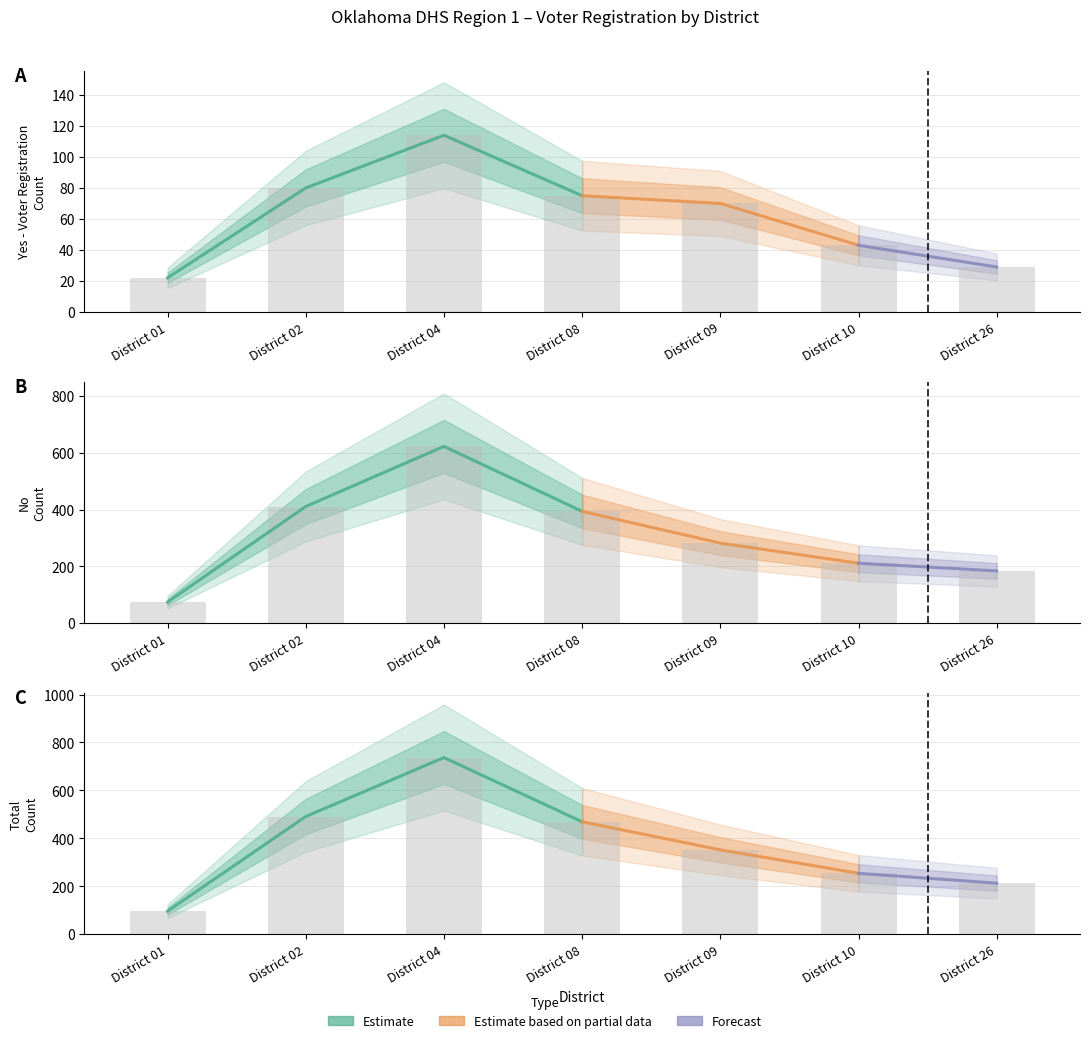

What is the difference between the maximum and minimum values in the Yes - Voter Registration series?

92